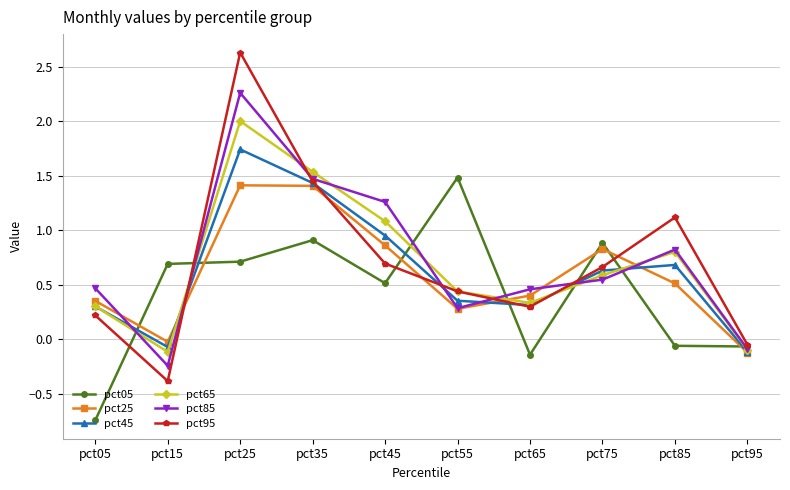

What is the lowest value of the pct95 series?

-0.4